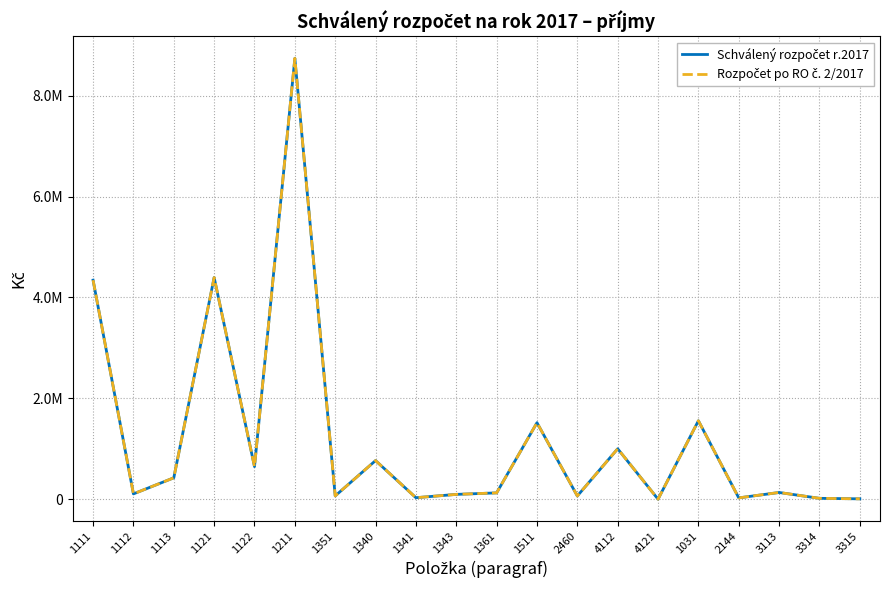

What is the label of the 19th point from the left?

3314